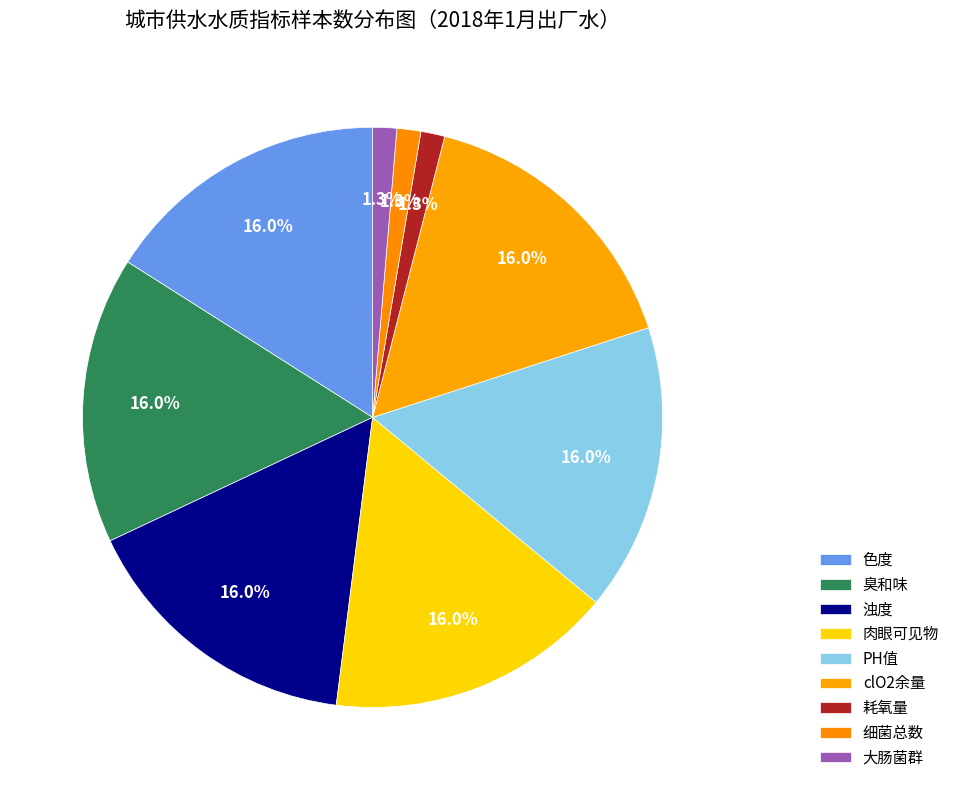

Is there any slice that represents more than half of the pie?

No